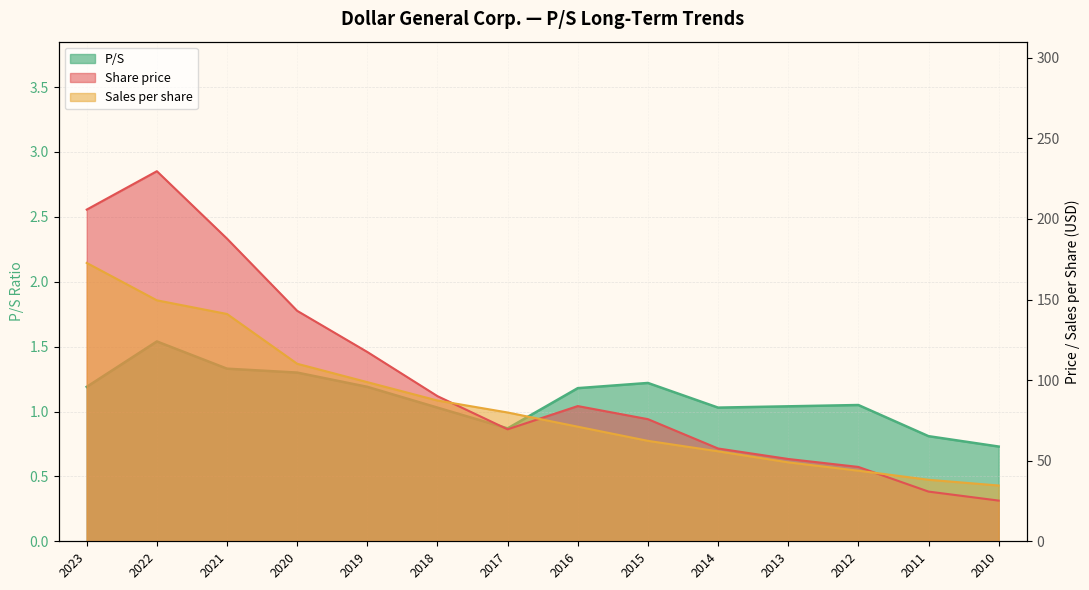

What is the difference between the P/S values at 2021 and 2011?

0.5